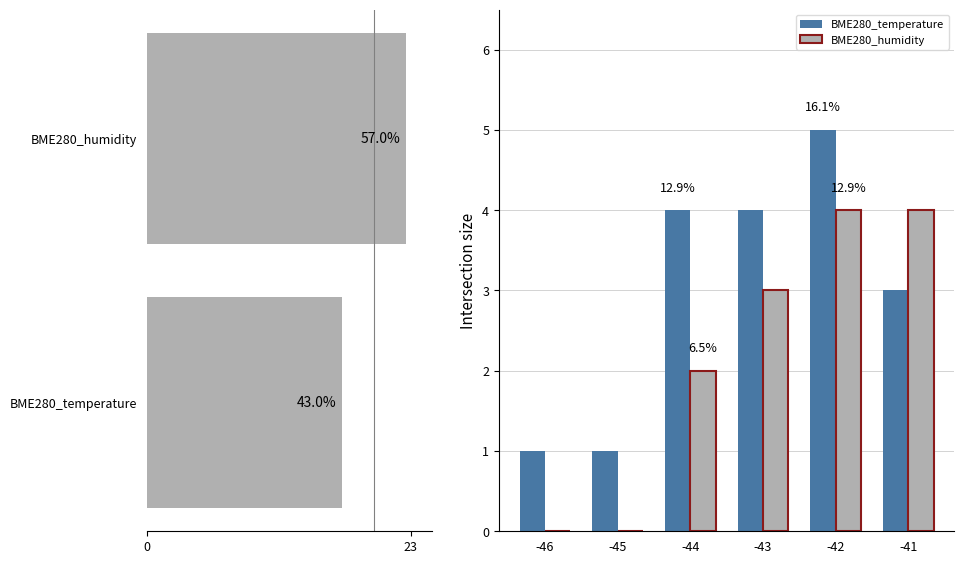

What is the greatest value displayed?

5